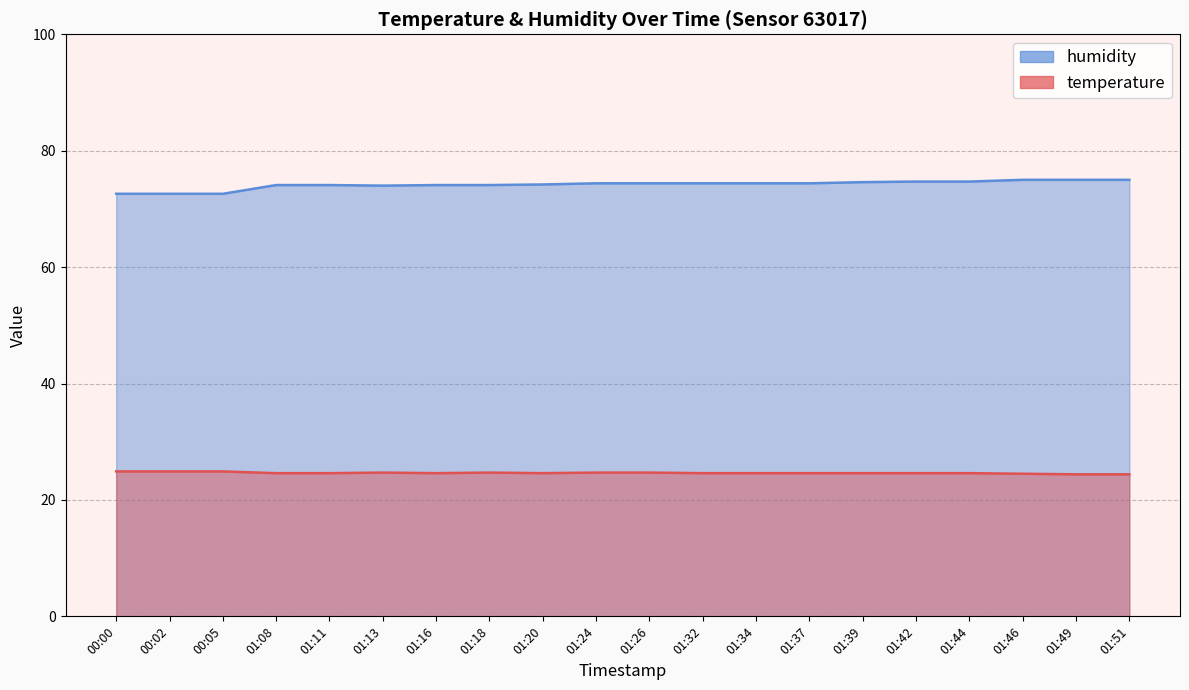

What are all the series names shown in the legend?

humidity, temperature